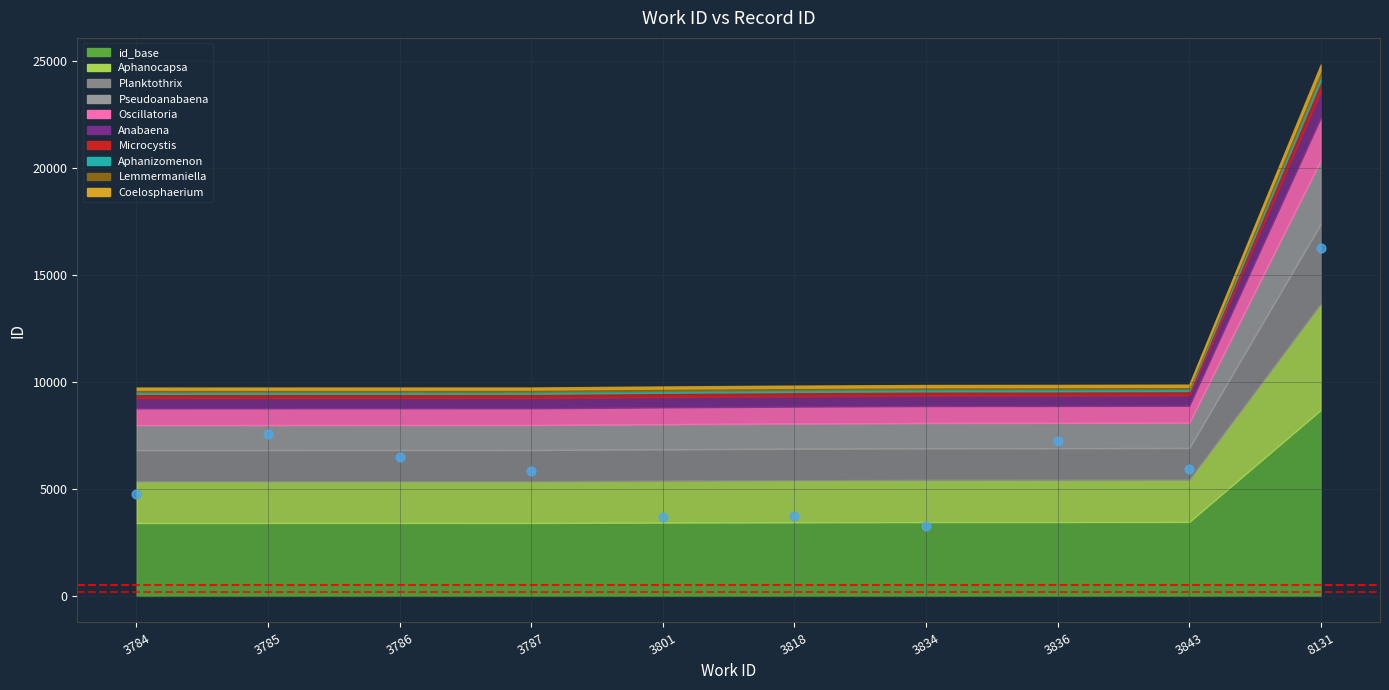

What is the range of Y values (max minus min)?

13012.7